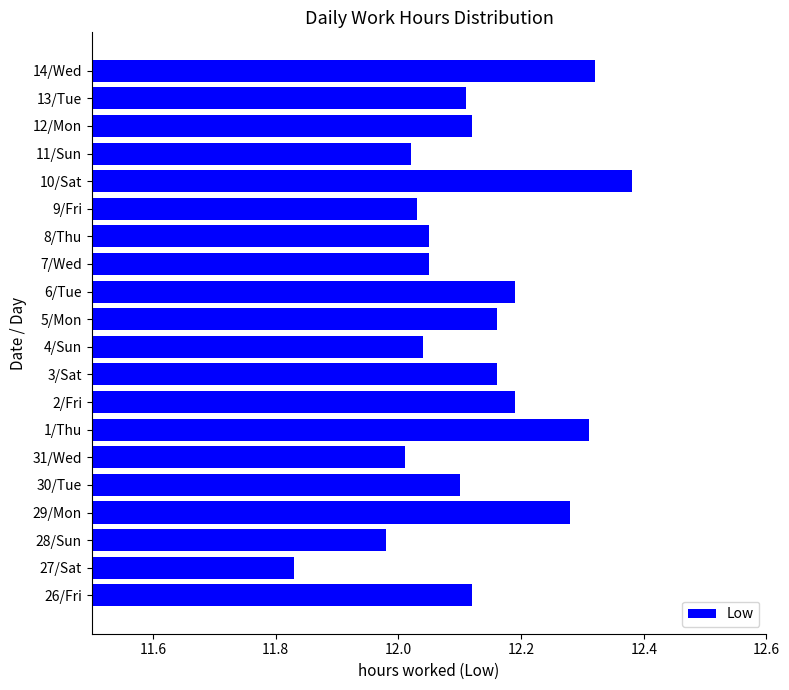

Between 11/Sun and 1/Thu, which is larger?

1/Thu